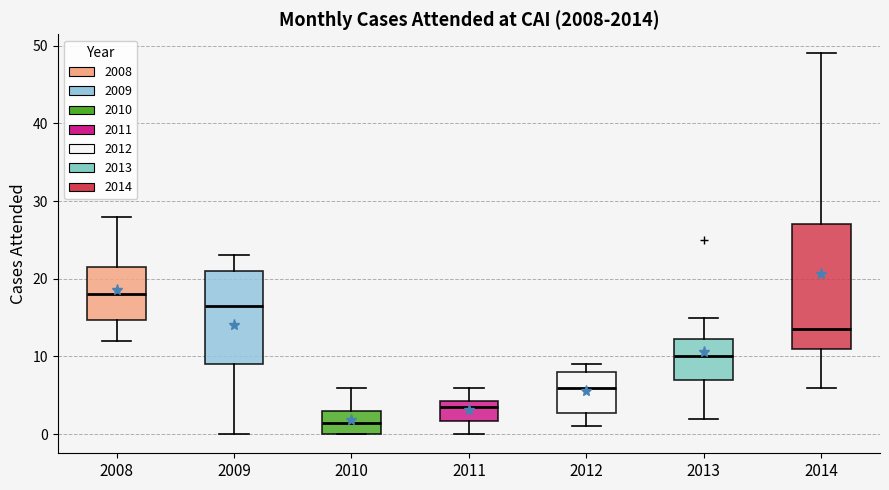

Which box's median line is the lowest?

2010